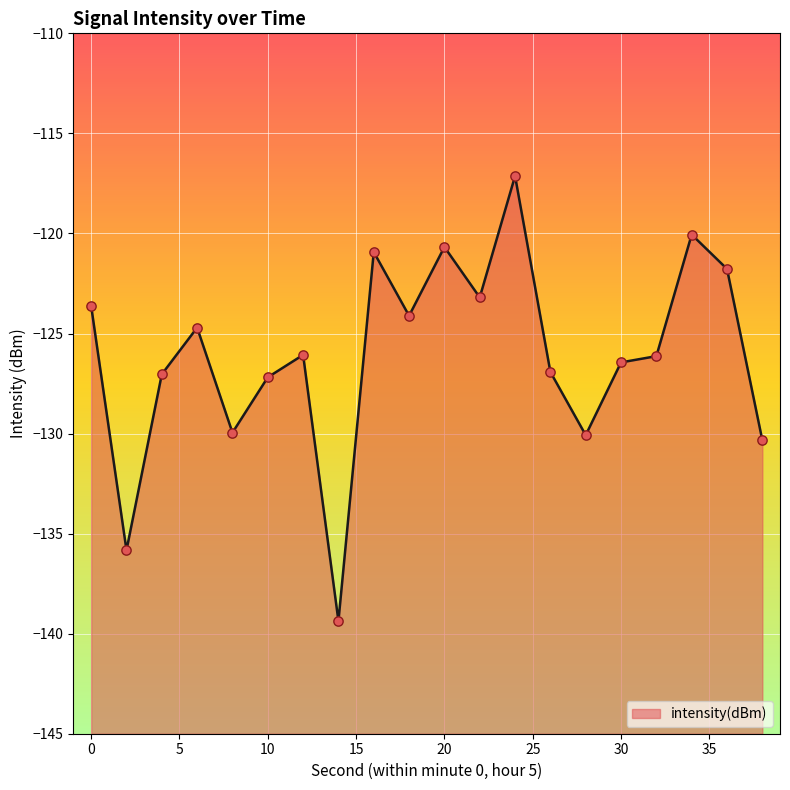

What is the change in value from 14 to 36?

+17.6